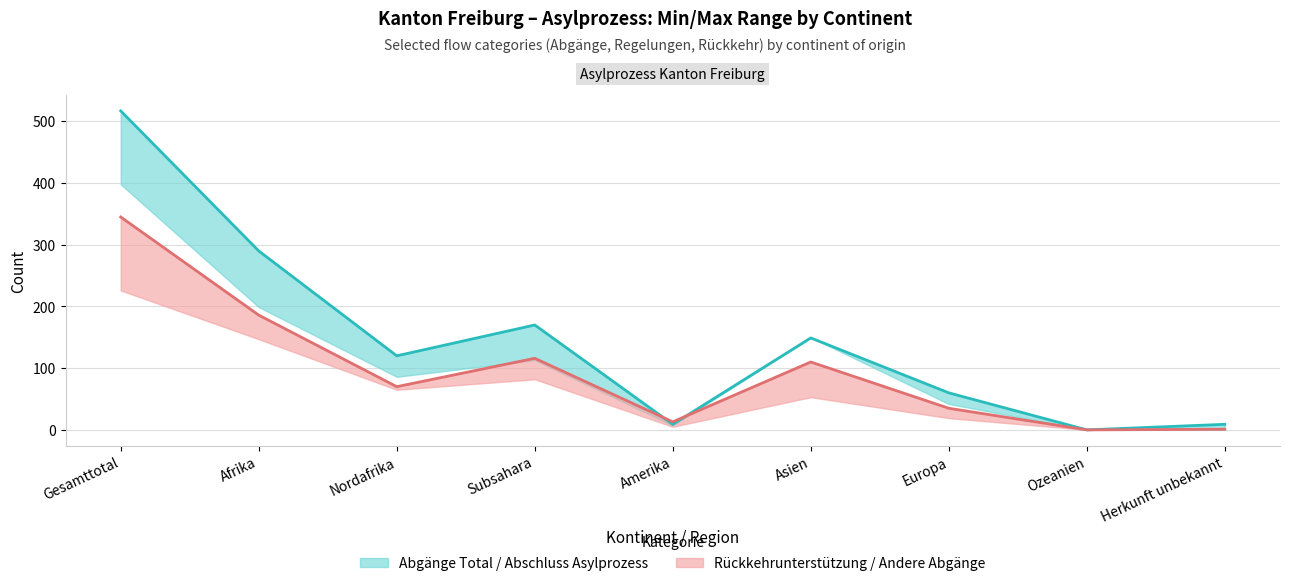

Reading left to right, what are all the values shown in this chart?

Abgänge Total (col_9): 517	290	120	170	9	149	60	0	9
Rückkehrunterstützung (col_5): 345	186	70	116	13	110	35	0	1